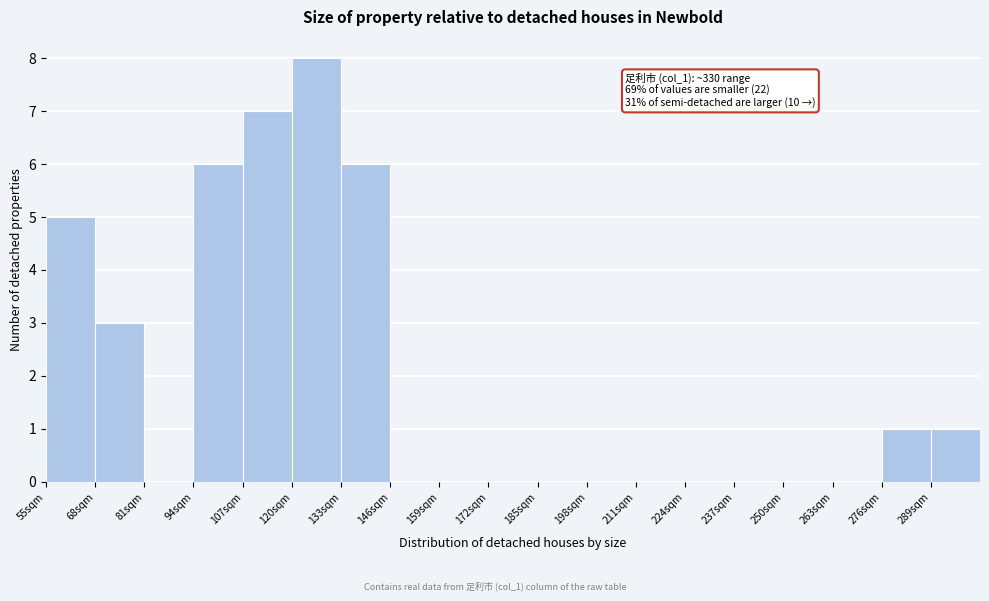

Over which range of the x-axis is the bar tallest?

120 to 133